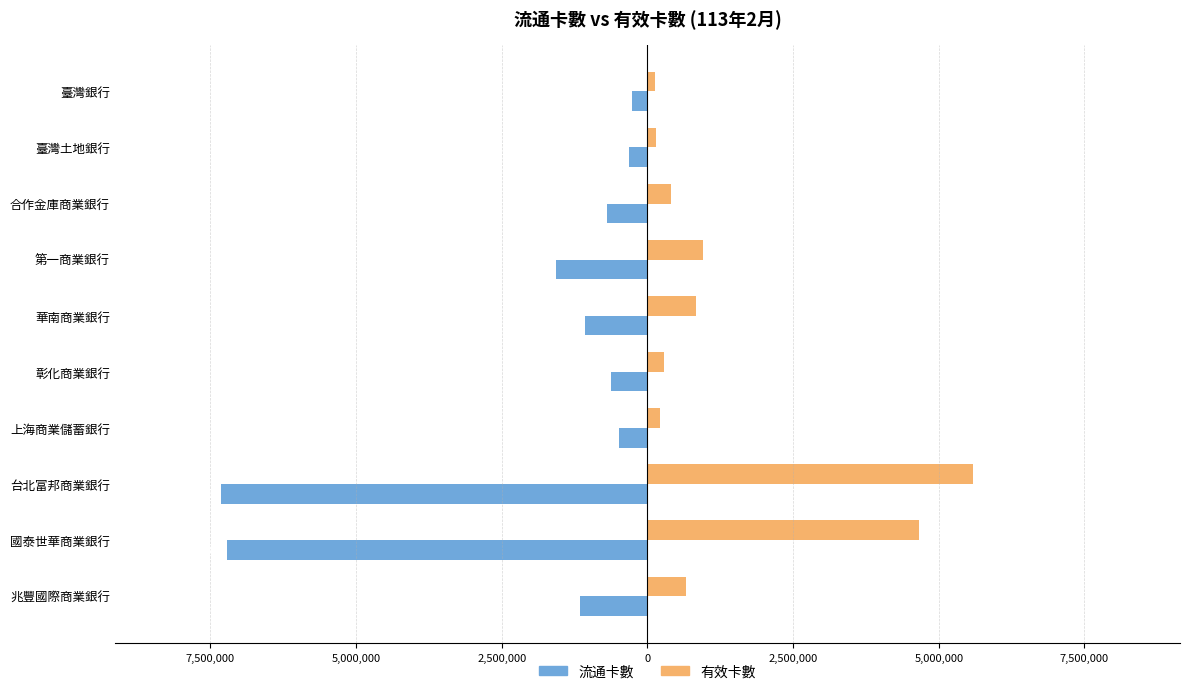

What are all the series names shown in the legend?

流通卡數, 有效卡數